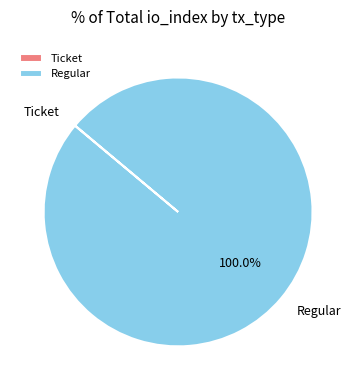

Which slice is the largest?

Regular